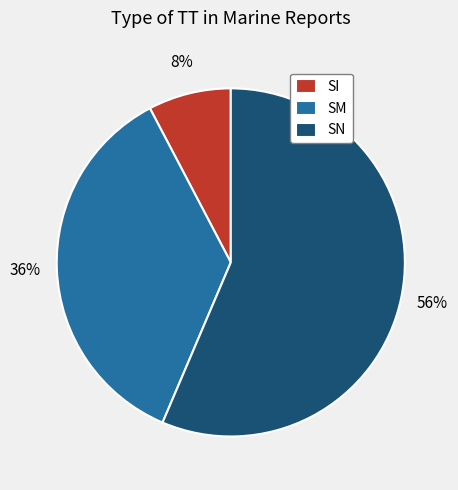

Between SM and SN, which is larger?

SN